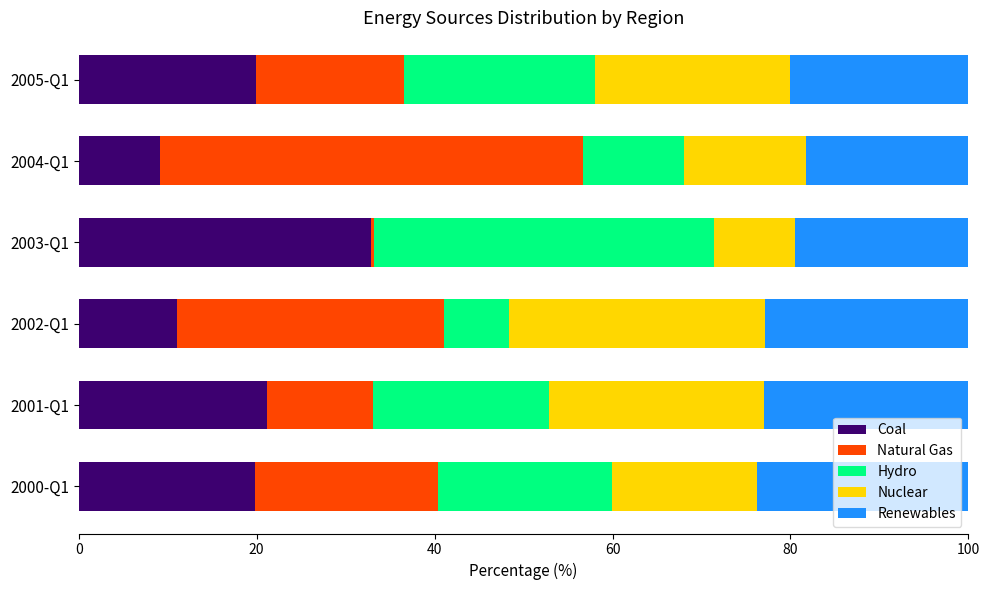

Count the number of categories in the chart.

6